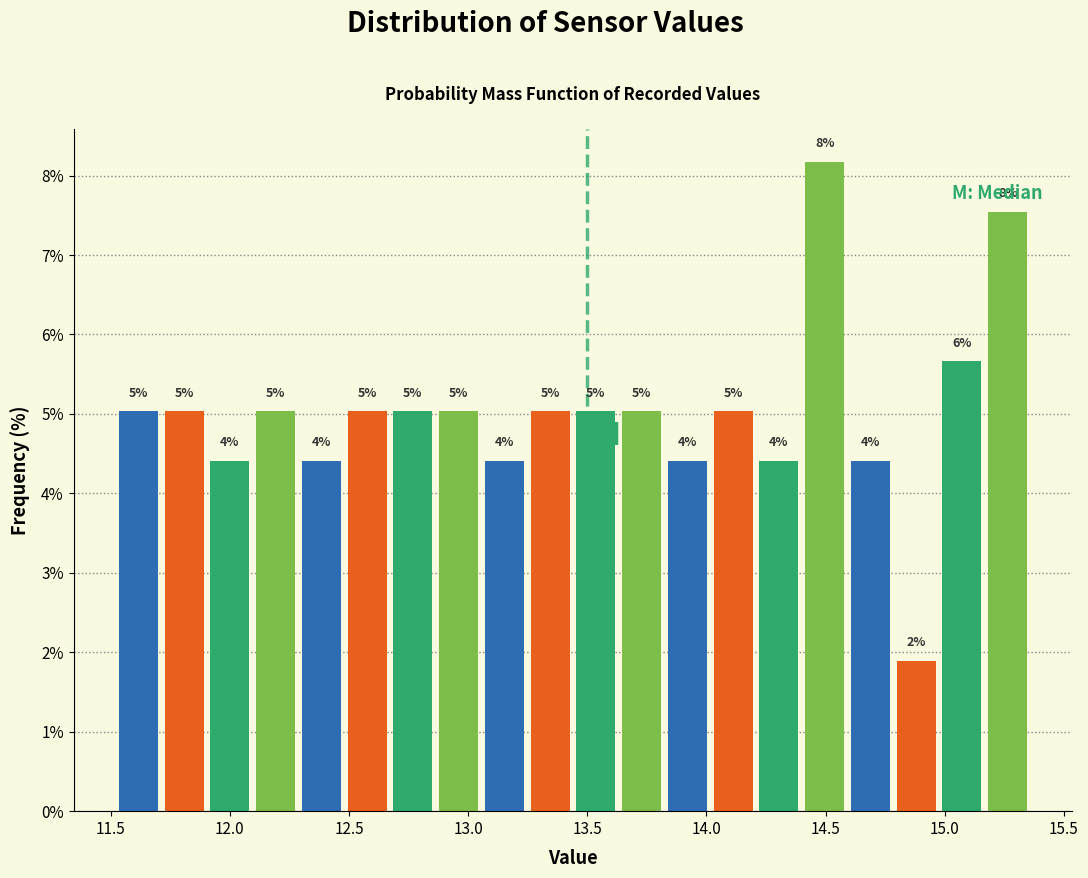

Around what value on the x-axis is the tallest bar? Give the approximate position of its centre, as read against the axis.

14.50